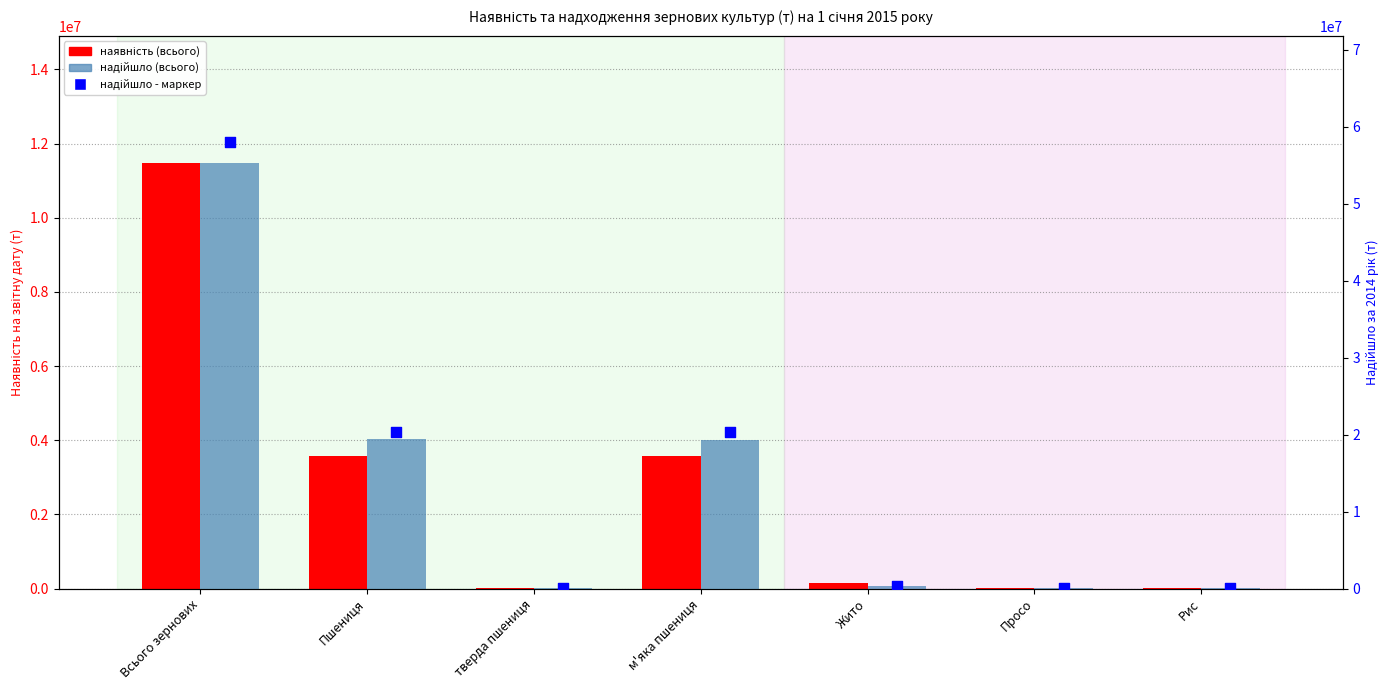

Which series contains the highest Y value?

надійшло - маркер